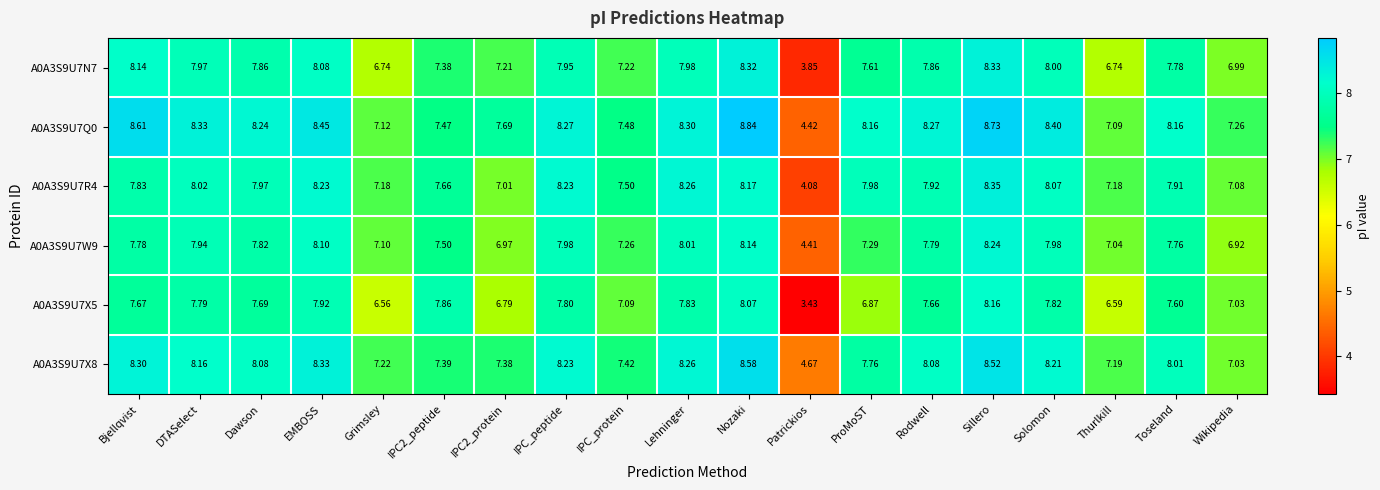

Which label corresponds to the smallest value in the chart?

Patrickios